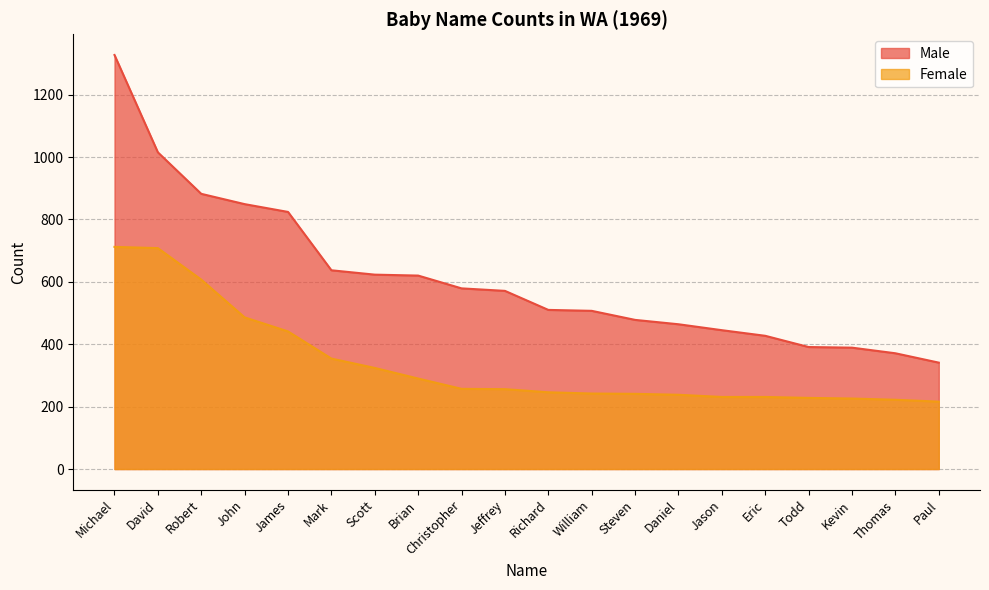

What is the difference between the Male values at Richard and Paul?

169